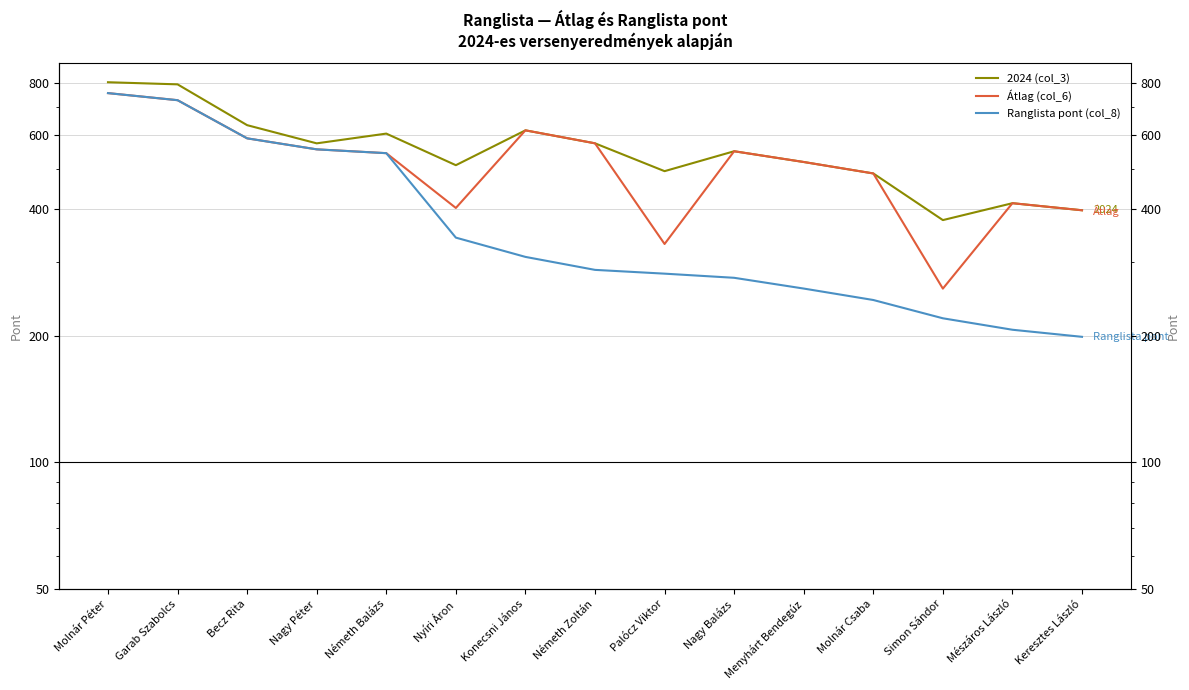

What position from the right is Németh Balázs?

11